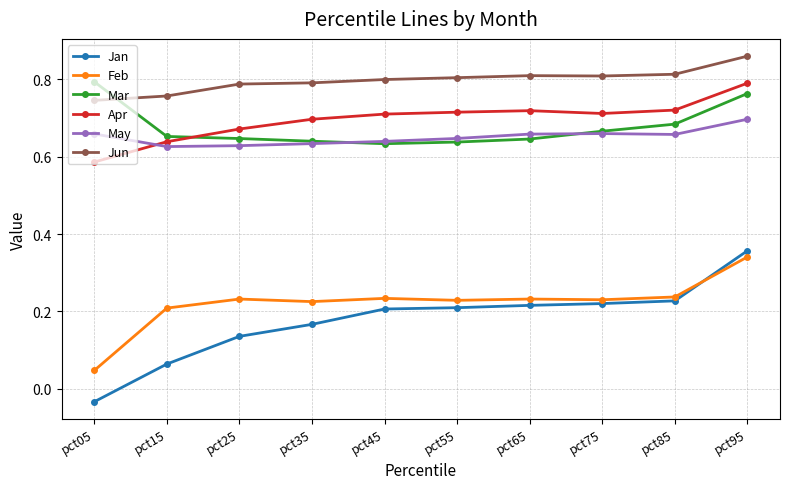

Is this an area chart (filled region under the line)?

No